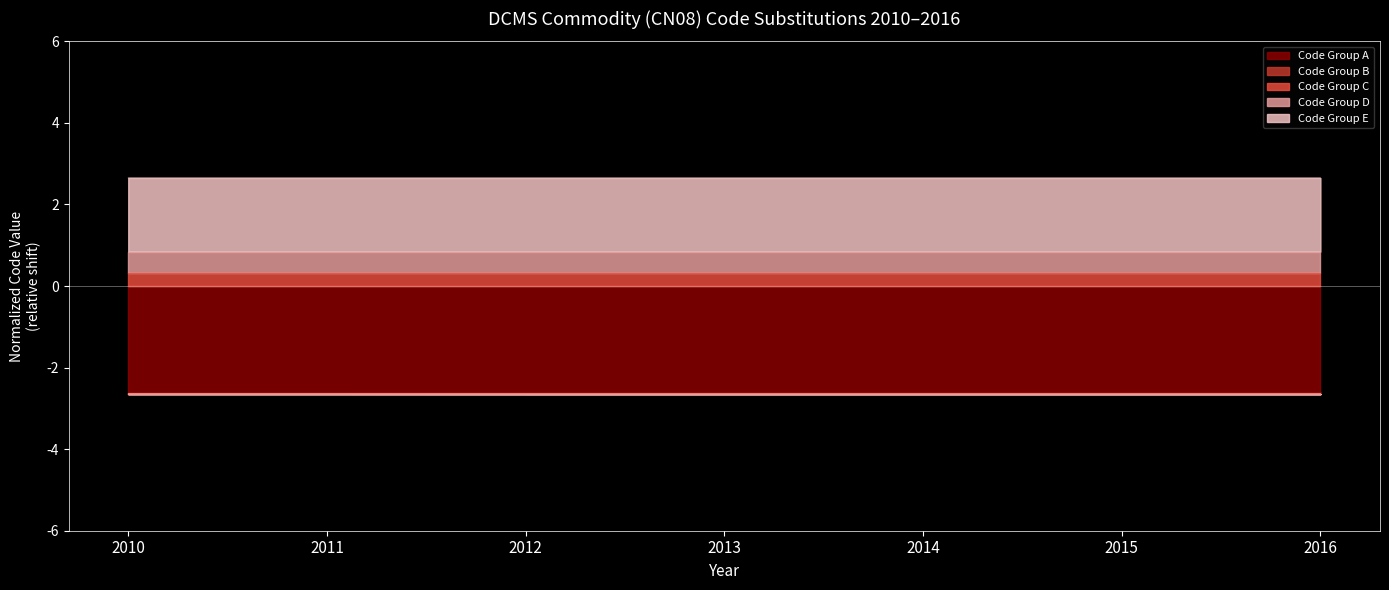

At how many categories does at least one series exceed -1?

7